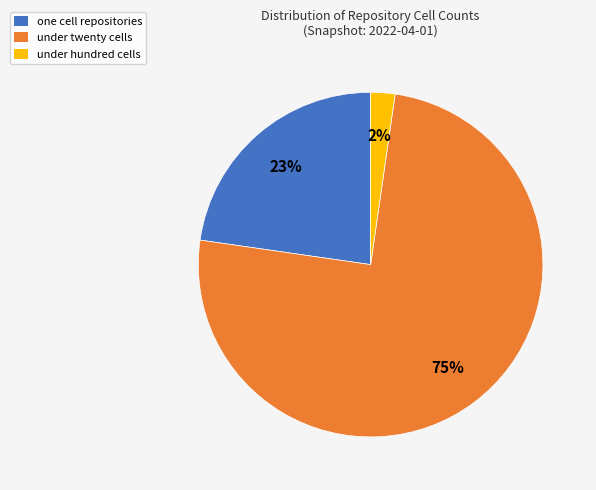

How many slices are in this pie chart?

3